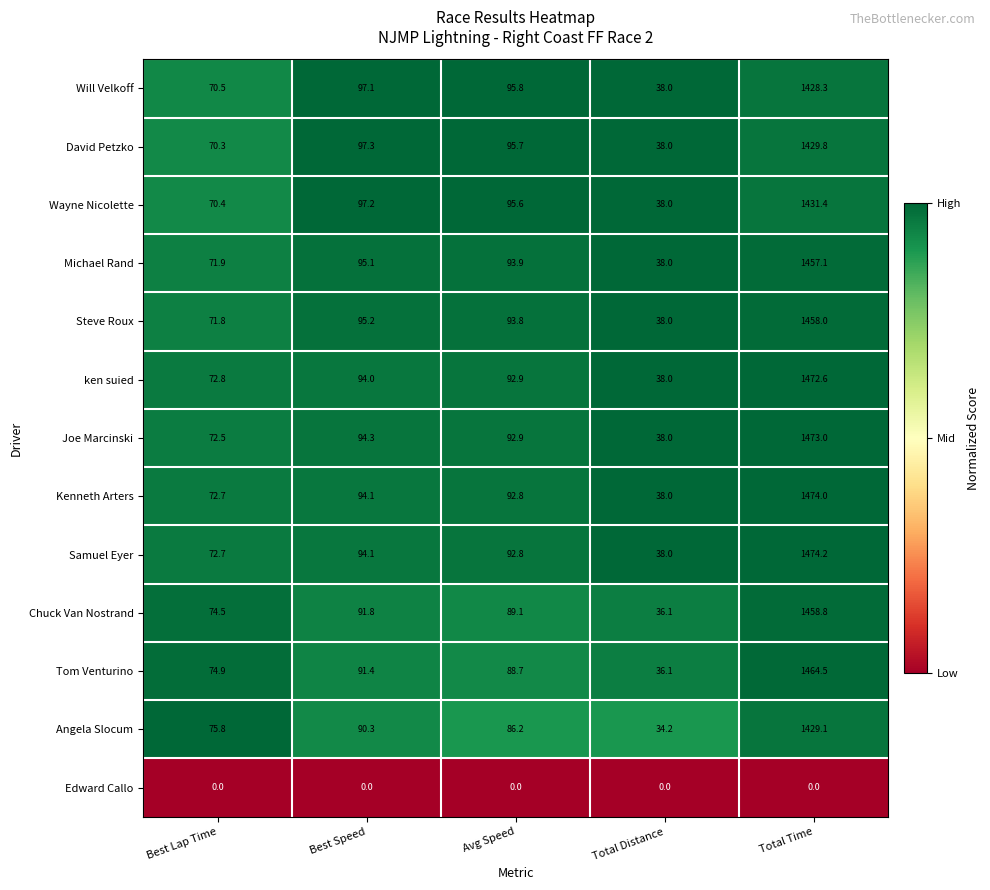

Where is Steve Roux nearest to the value 748?

Best Speed